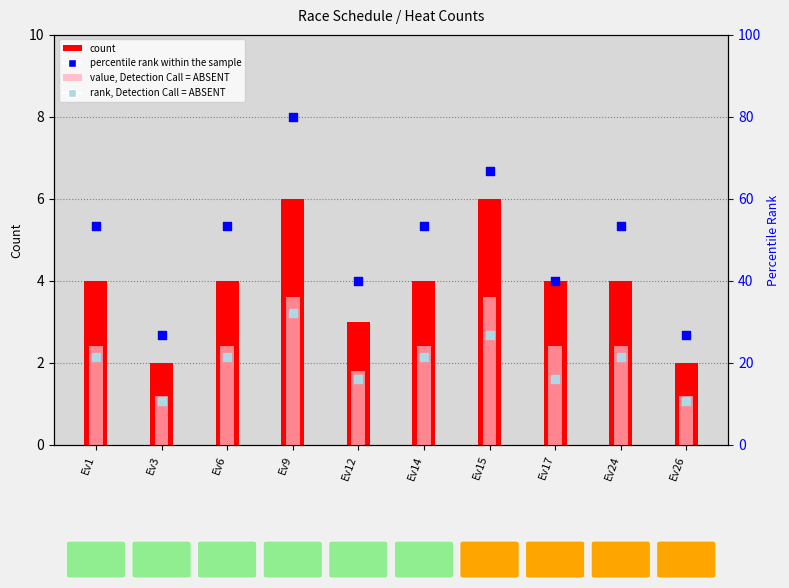

Which series has the widest spread of Y values?

percentile rank within the sample